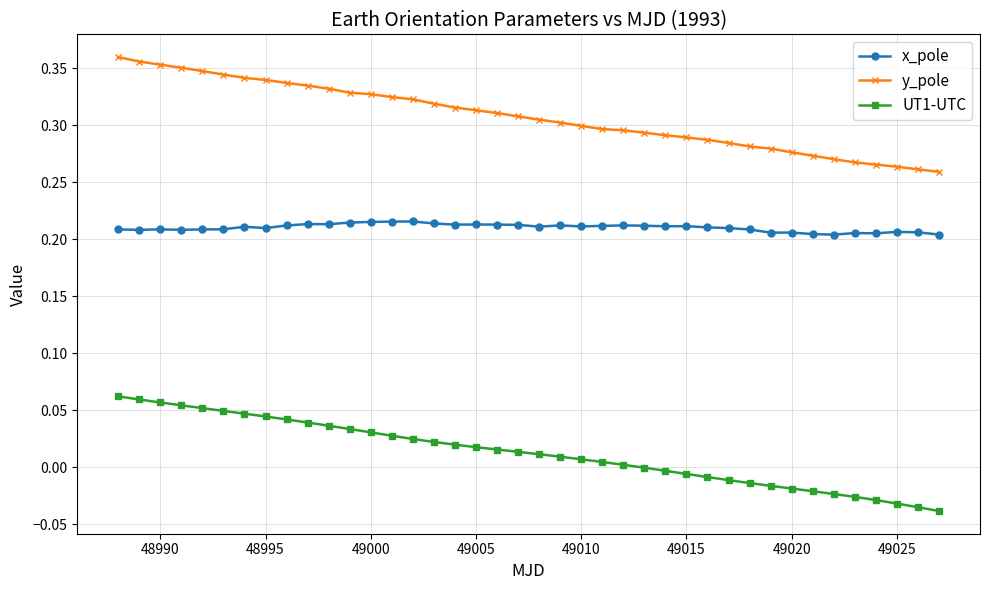

List the series in order of their overall mean, highest first.

y_pole, x_pole, UT1-UTC